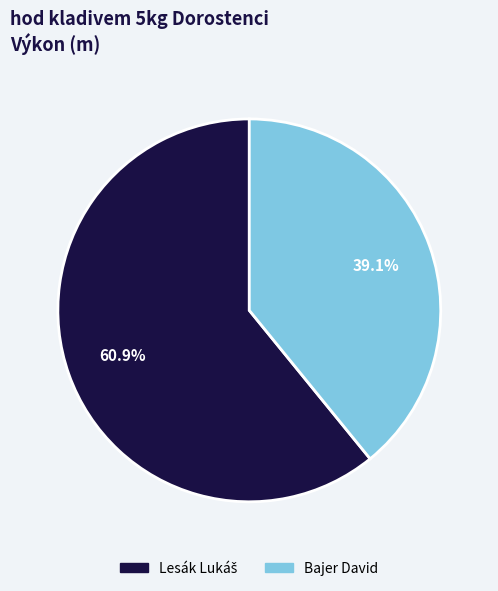

Does Bajer David represent more than half of the total?

No